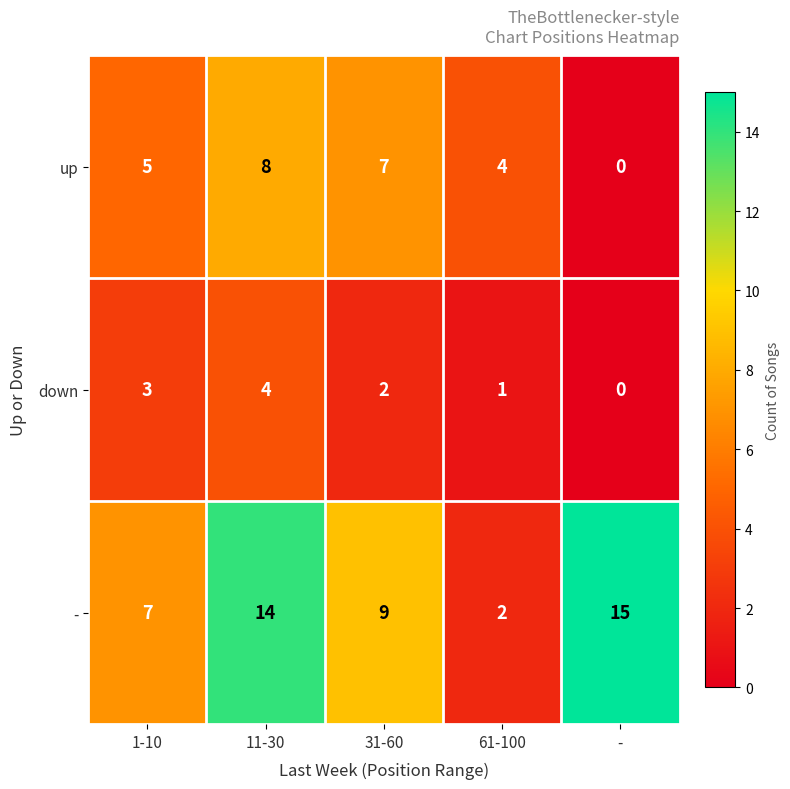

The value of down at 31-60 is 1. True or false?

False